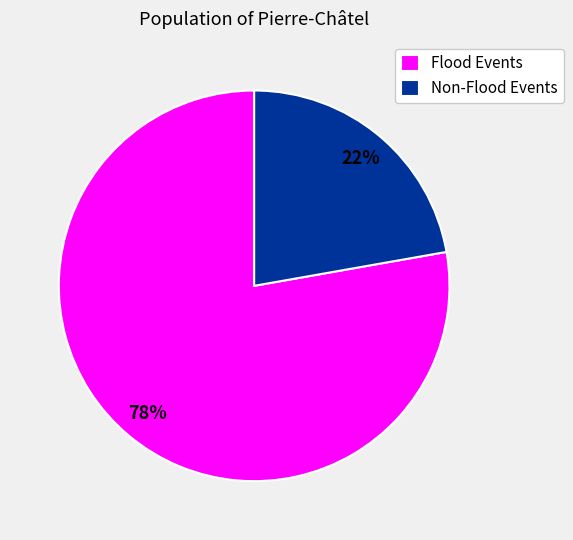

Rank the categories by value from lowest to highest.

Non-Flood Events, Flood Events